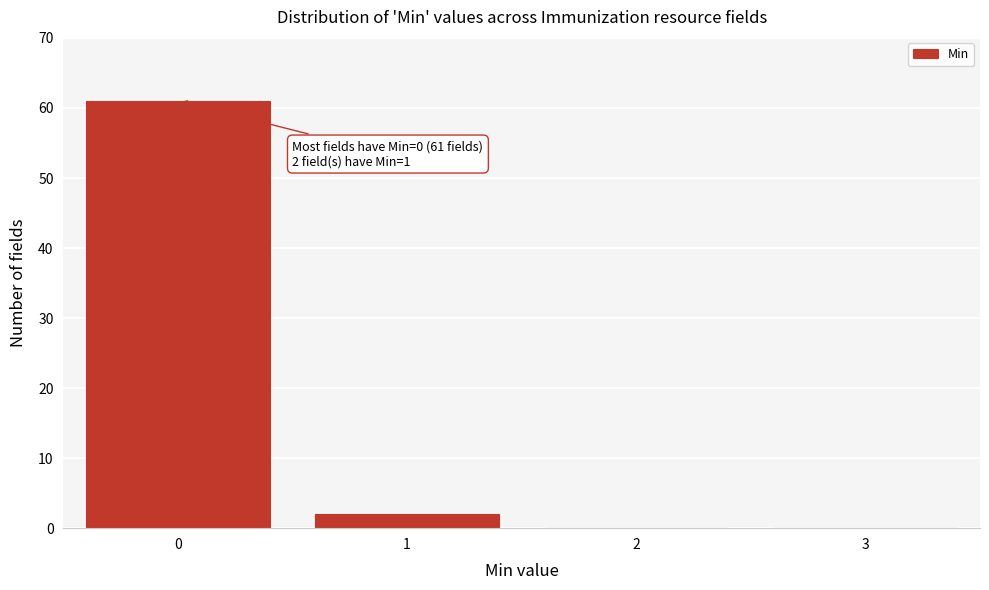

Reading right to left, what are all the values shown in this chart?

3=0	2=0	1=2	0=61